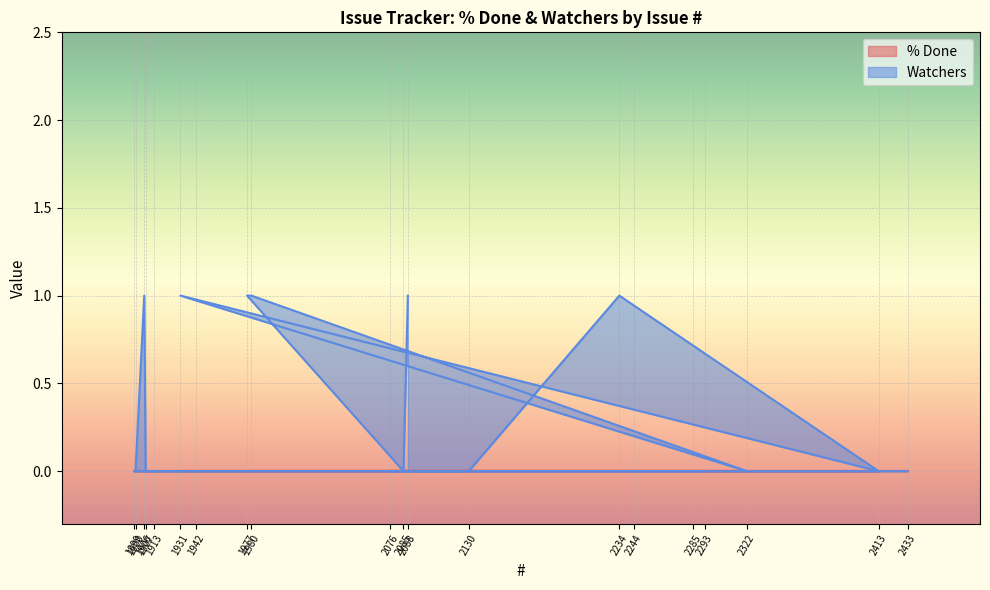

At which label is the value closest to 0?

2433